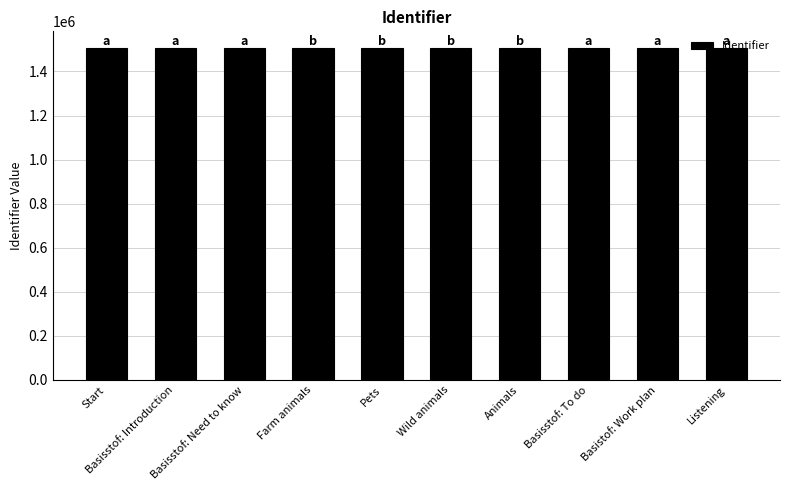

What is the greatest value displayed?

1506852